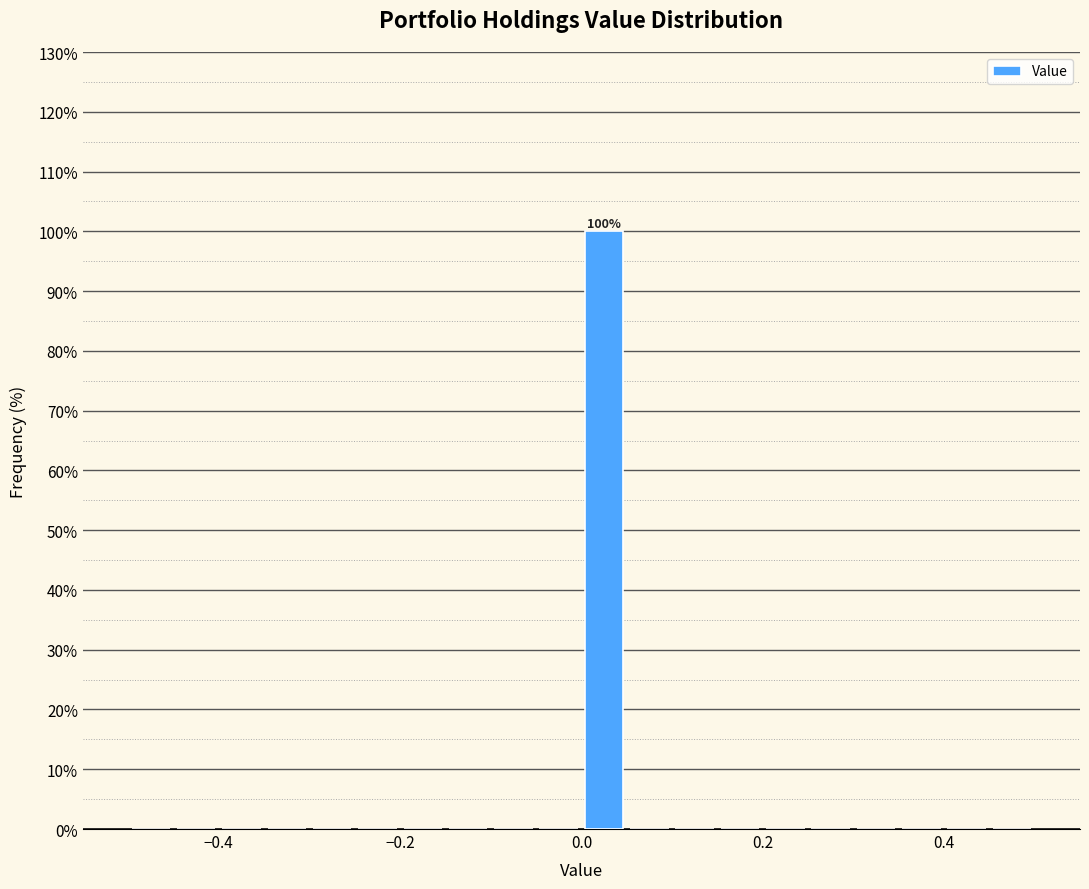

Read against the x-axis, roughly where is the centre of the tallest bar?

0.02